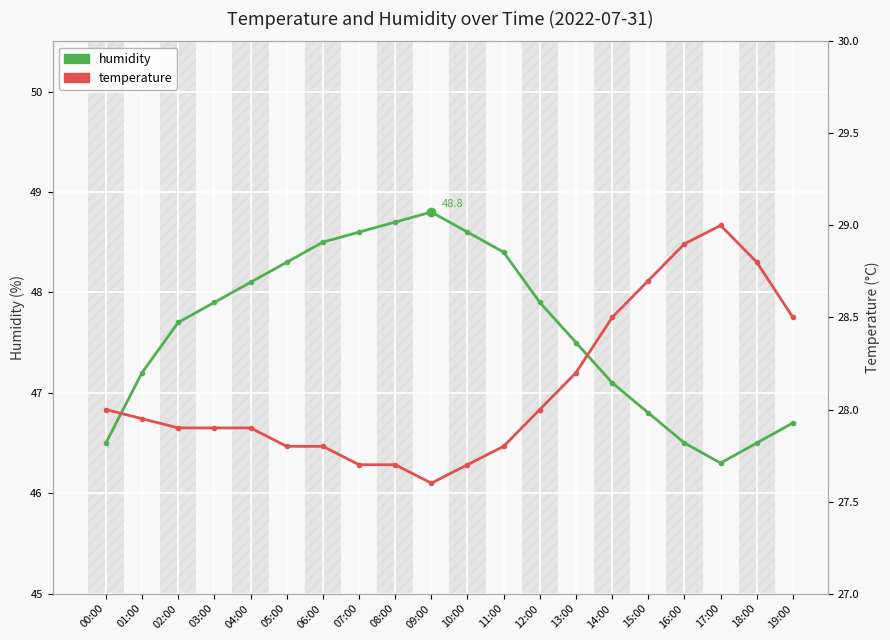

How many lines are shown in the chart?

2